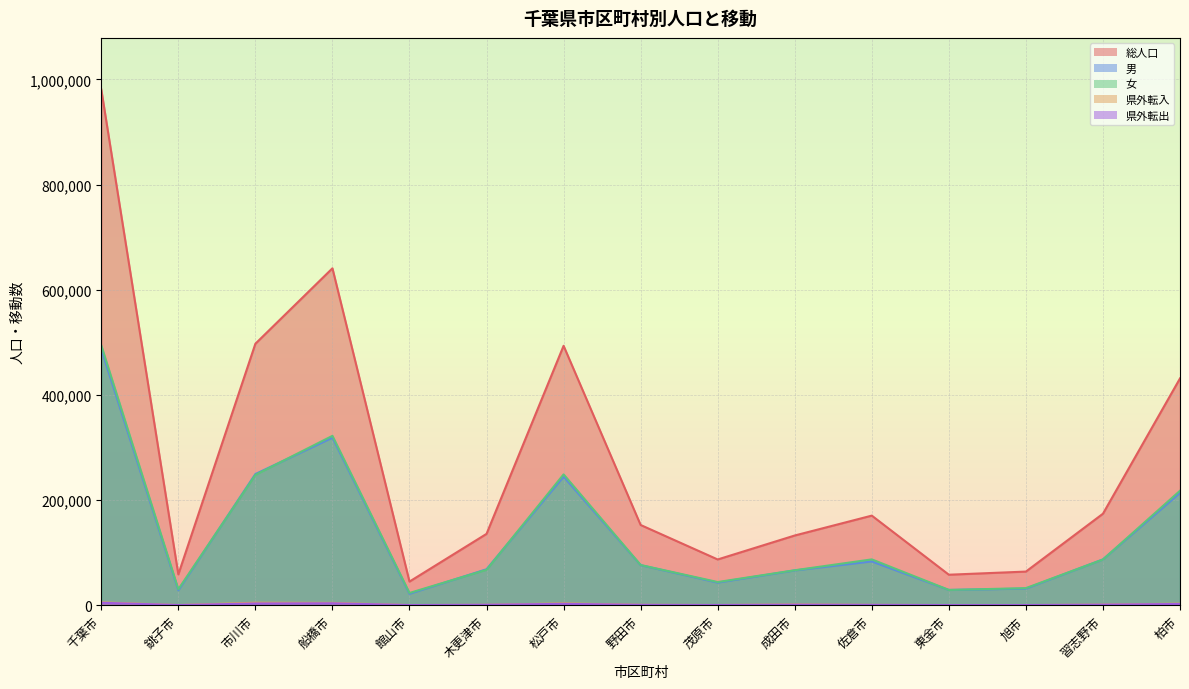

Which series has the widest spread of values?

総人口